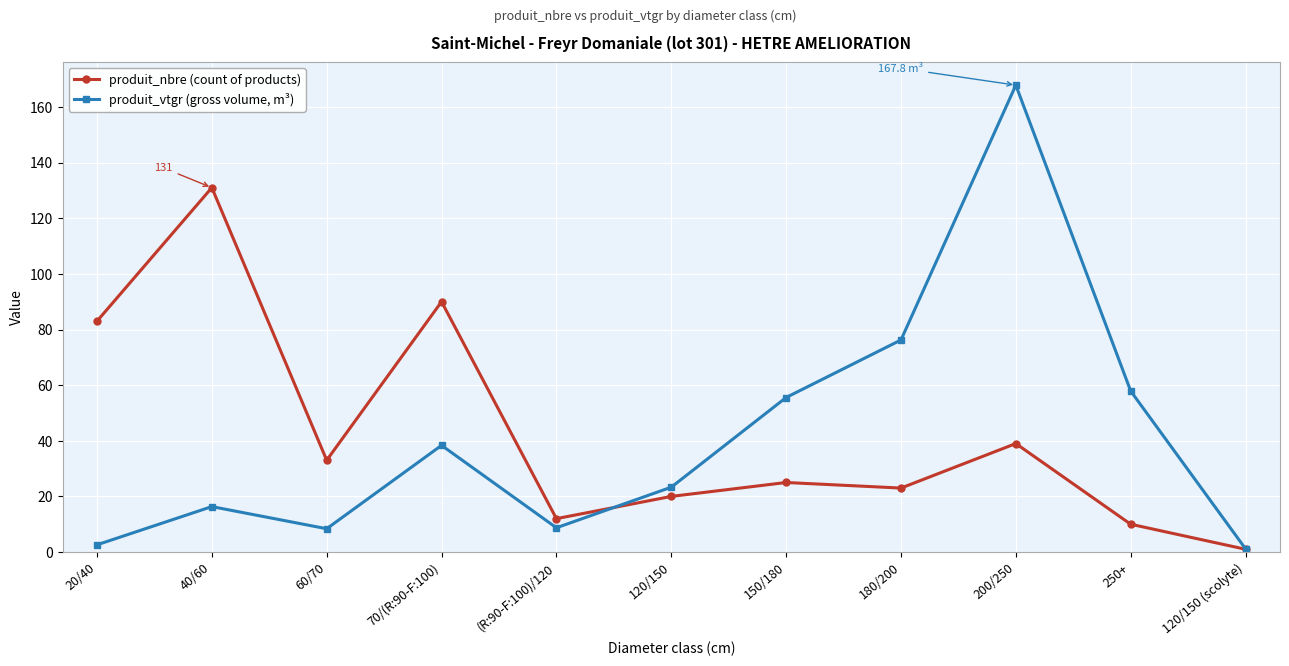

Rank the series at 250+ from lowest to highest value.

produit_nbre (count of products), produit_vtgr (gross volume, m³)